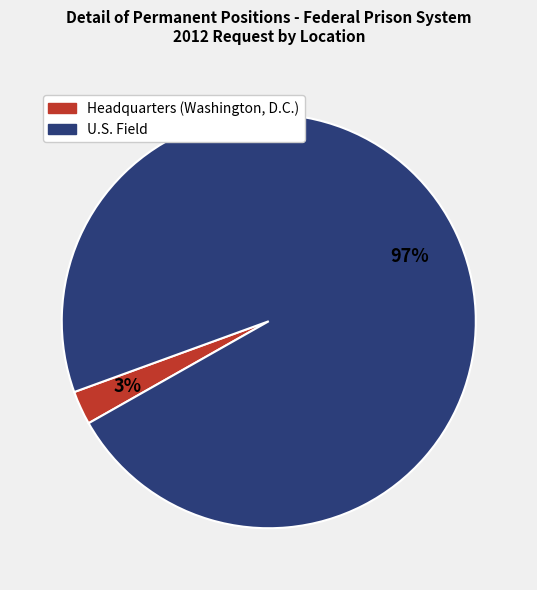

To the nearest percent, what is the combined percentage of Headquarters (Washington, D.C.) and U.S. Field?

100%